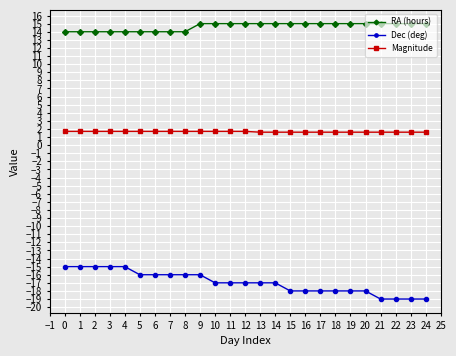

Is it true that Dec (deg) equals -7.5 at 15?

False